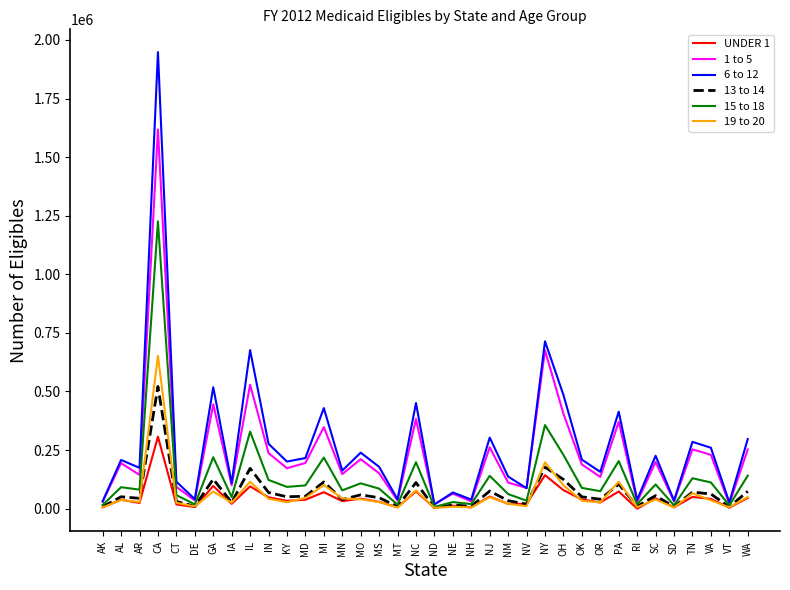

What is the total value across all series at NM?

385392